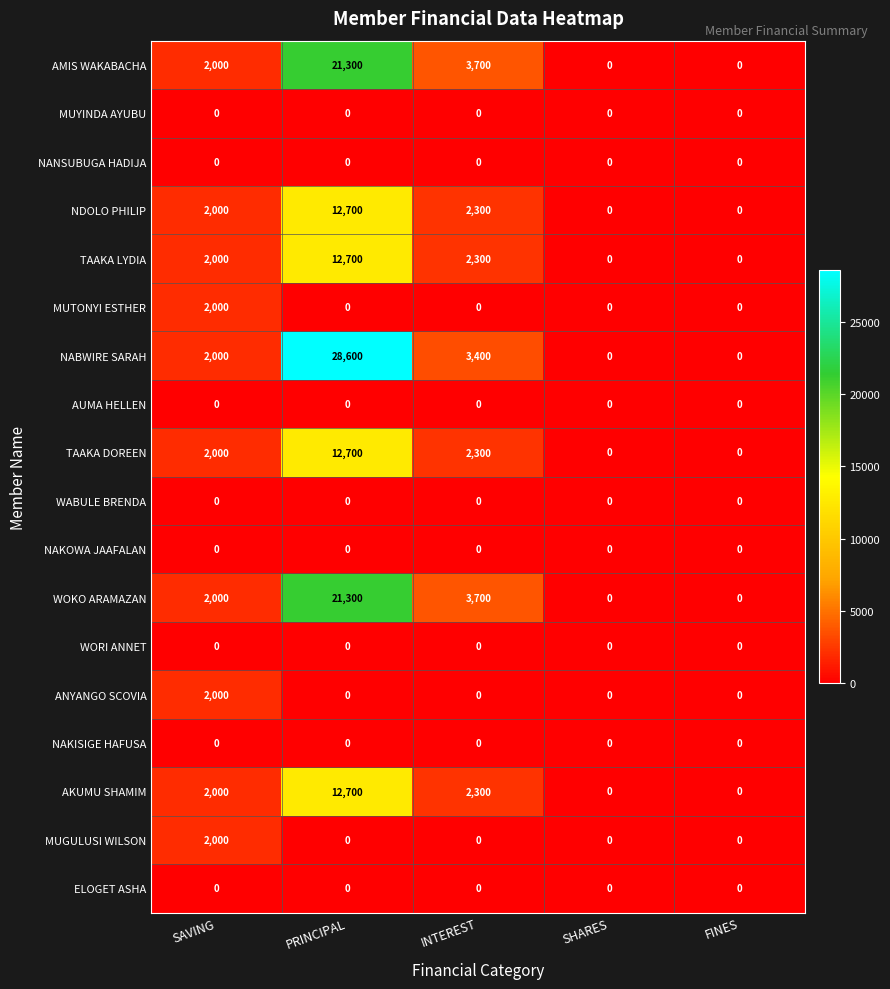

Between PRINCIPAL and FINES, which series saw the biggest shift?

NABWIRE SARAH